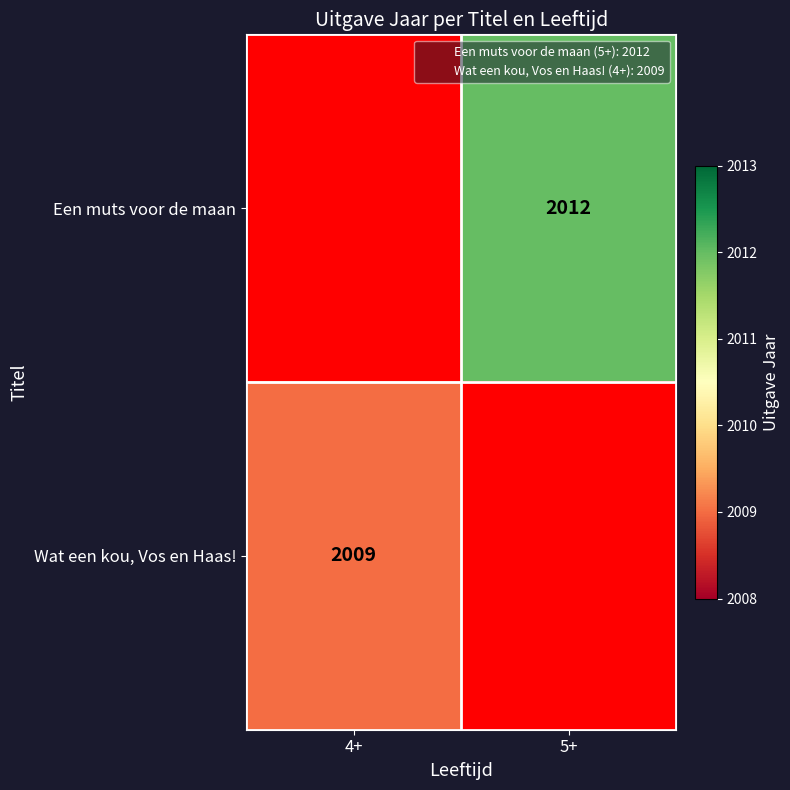

The value of Een muts voor de maan at 5+ is 537. True or false?

False